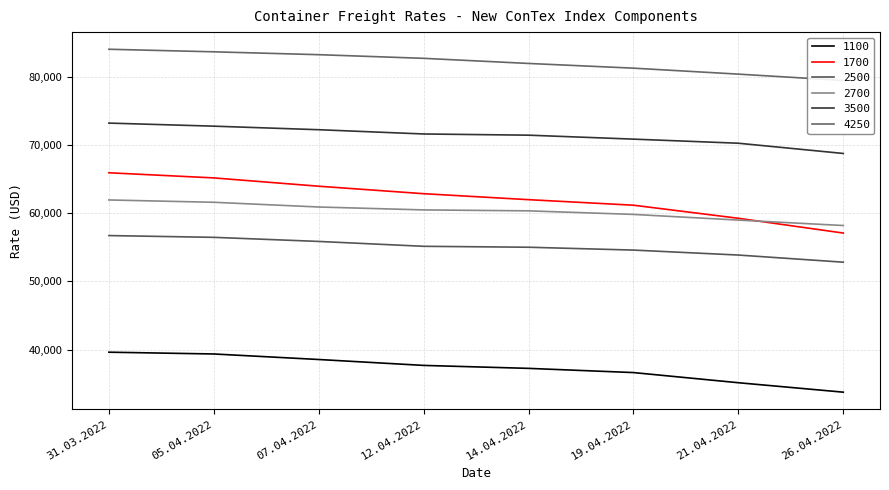

What is the value of the 2700 point at the 7th from the left?

58986